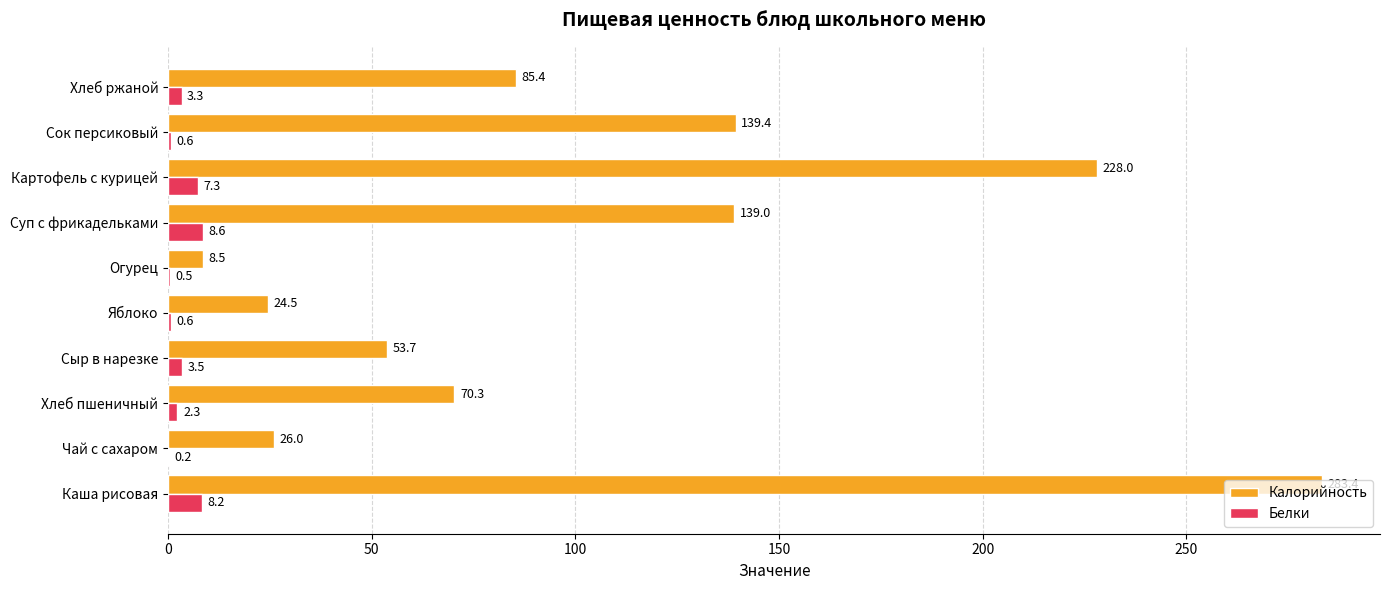

At which label is Калорийность closest to 145?

Сок персиковый